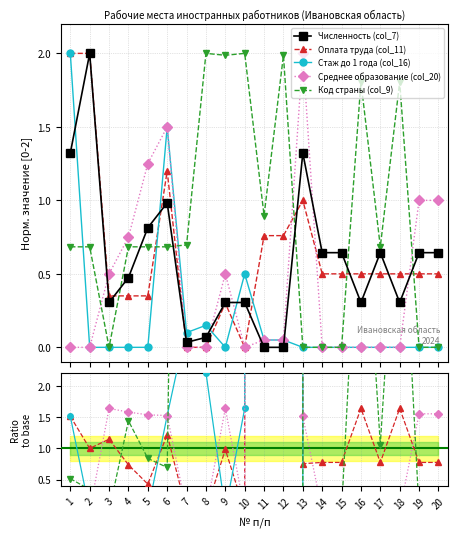

How many values in Стаж до 1 года (col_16) are above zero?

7